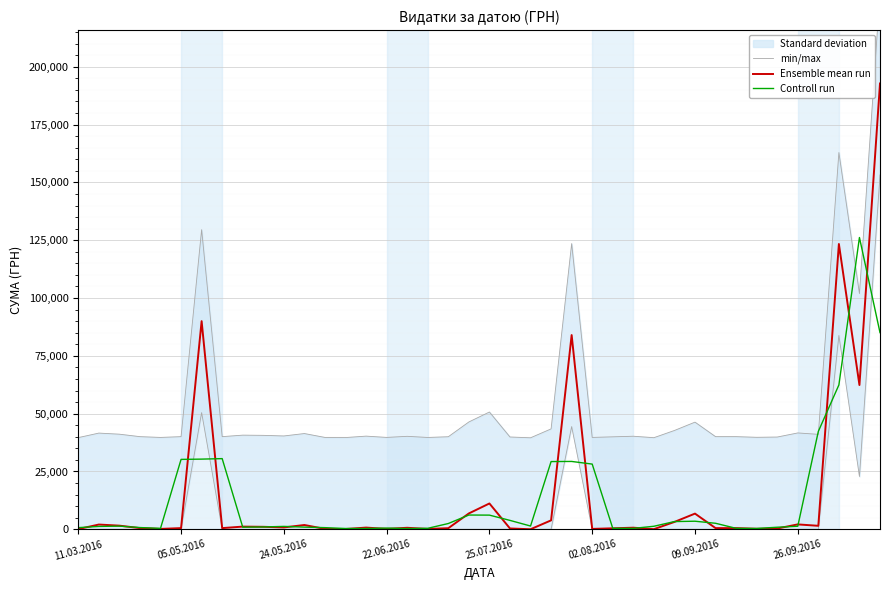

What is the difference between the highest and lowest values at 02.08.2016?

39550.3